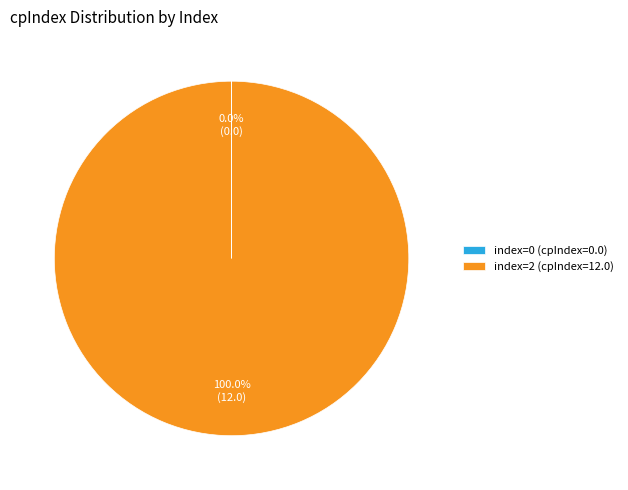

To the nearest percent, what is the average slice percentage?

50%